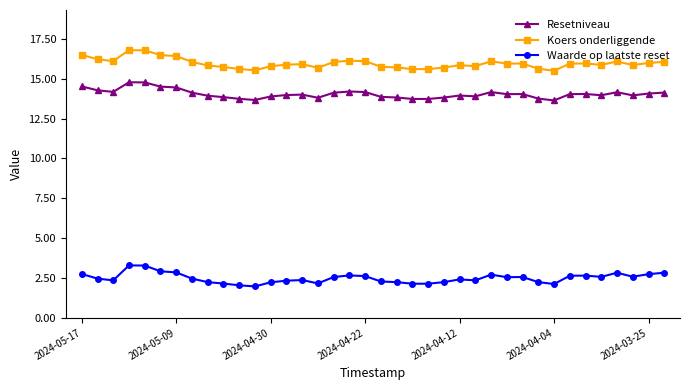

True or false: Waarde op laatste reset and Resetniveau cross at least once.

False